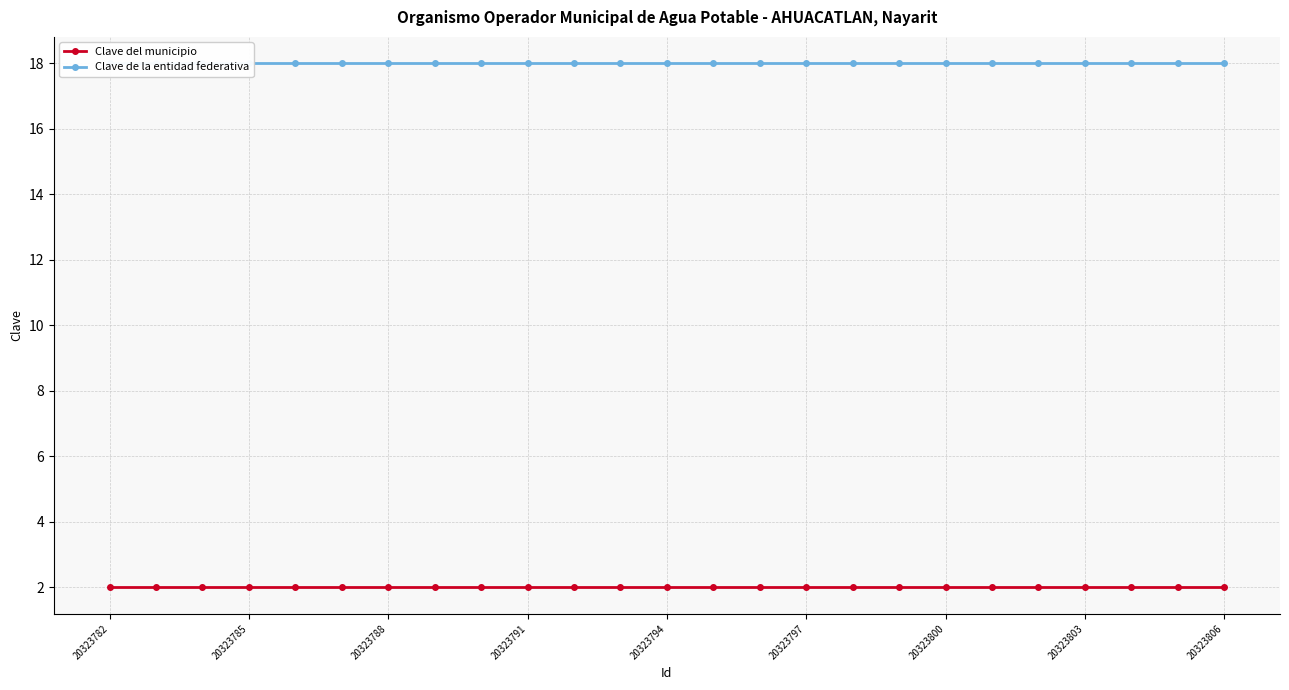

What value does the Clave de la entidad federativa series have at 20323800?

18